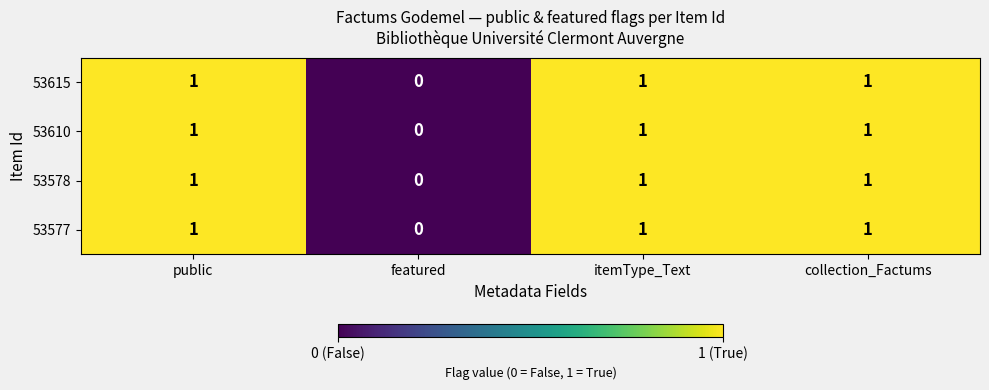

At which category does the chart reach its minimum across all series?

featured